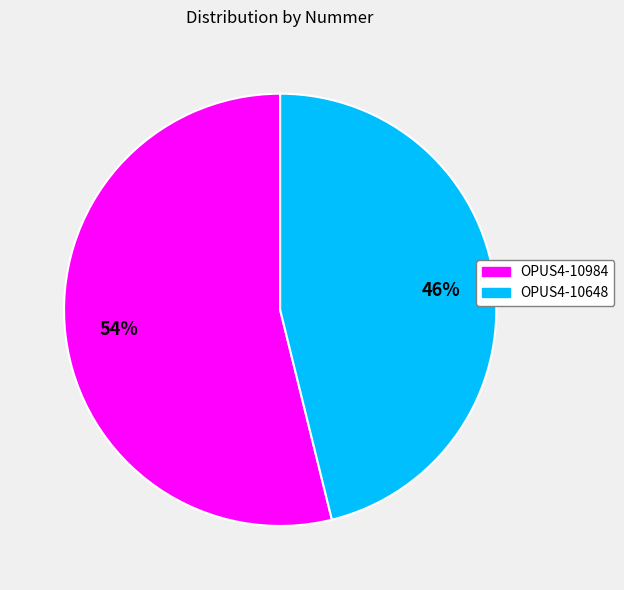

Which category has the smallest portion of the pie?

OPUS4-10648